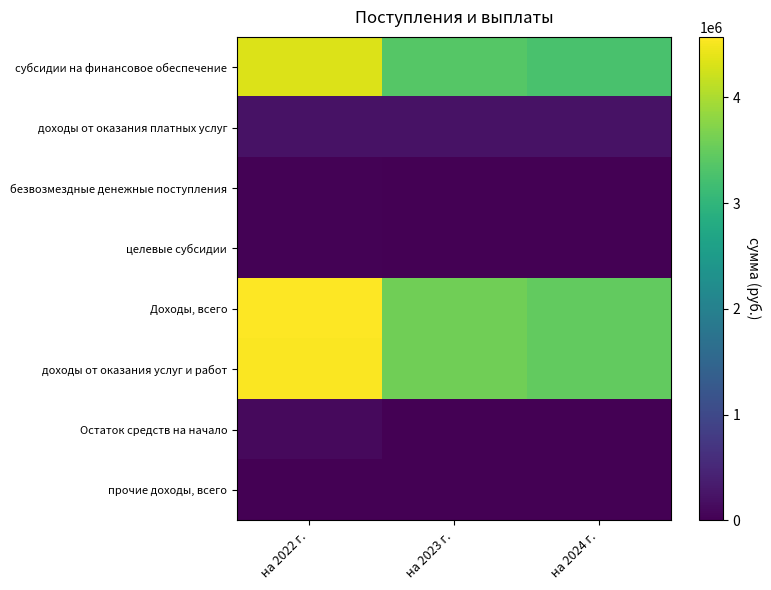

Reading right to left, what are all the values shown in this chart?

субсидии на финансовое обеспечение: на 2024 г.=3256320.0	на 2023 г.=3363420.0	на 2022 г.=4331020.0
доходы от оказания платных услуг: на 2024 г.=217000.0	на 2023 г.=217000.0	на 2022 г.=217000.0
безвозмездные денежные поступления: на 2024 г.=0.0	на 2023 г.=0.0	на 2022 г.=23856.4
целевые субсидии: на 2024 г.=0.0	на 2023 г.=0.0	на 2022 г.=23856.4
Доходы, всего: на 2024 г.=3473320.0	на 2023 г.=3580420.0	на 2022 г.=4571876.4
доходы от оказания услуг и работ: на 2024 г.=3473320.0	на 2023 г.=3580420.0	на 2022 г.=4548020.0
Остаток средств на начало: на 2024 г.=0.0	на 2023 г.=0.0	на 2022 г.=113831.6
прочие доходы, всего: на 2024 г.=0.0	на 2023 г.=0.0	на 2022 г.=0.0